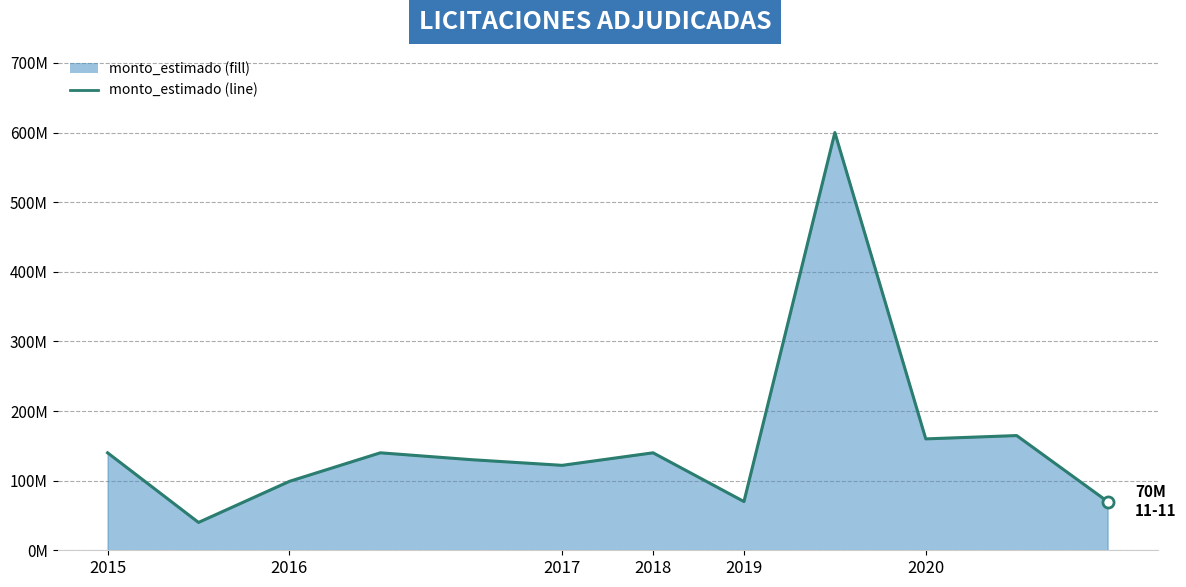

At which category does the chart reach its peak across all series?

2019-07-30